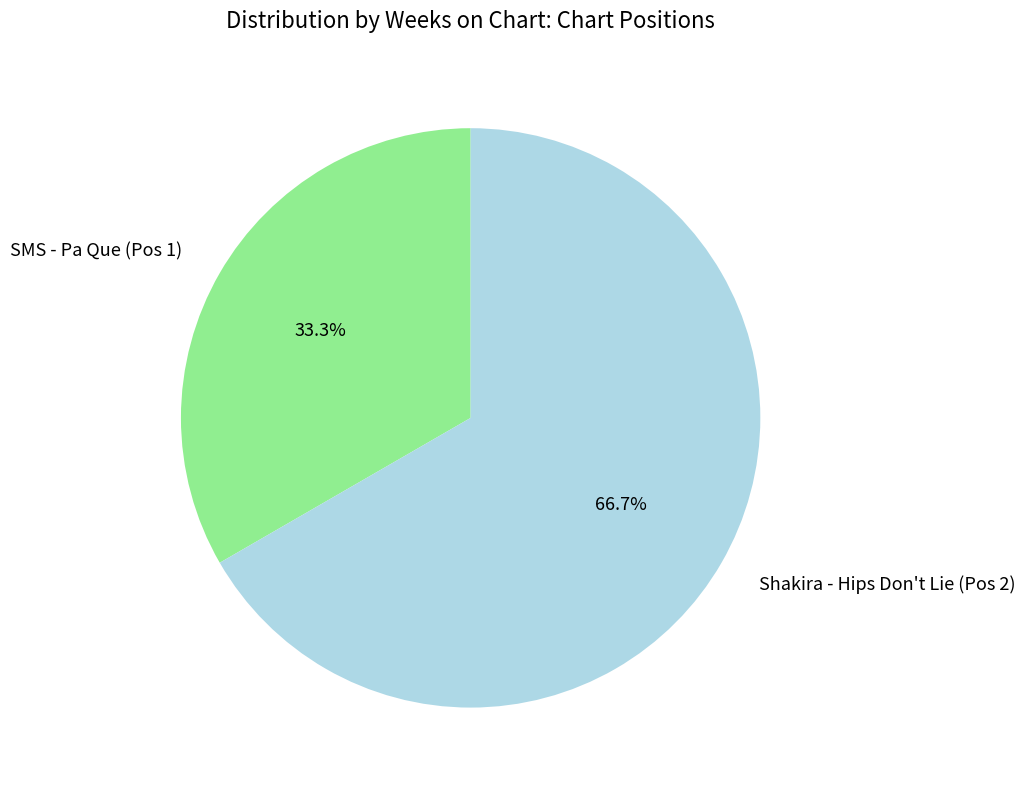

Do Shakira - Hips Don't Lie (Pos 2) and SMS - Pa Que (Pos 1) together represent more than half of the pie?

Yes